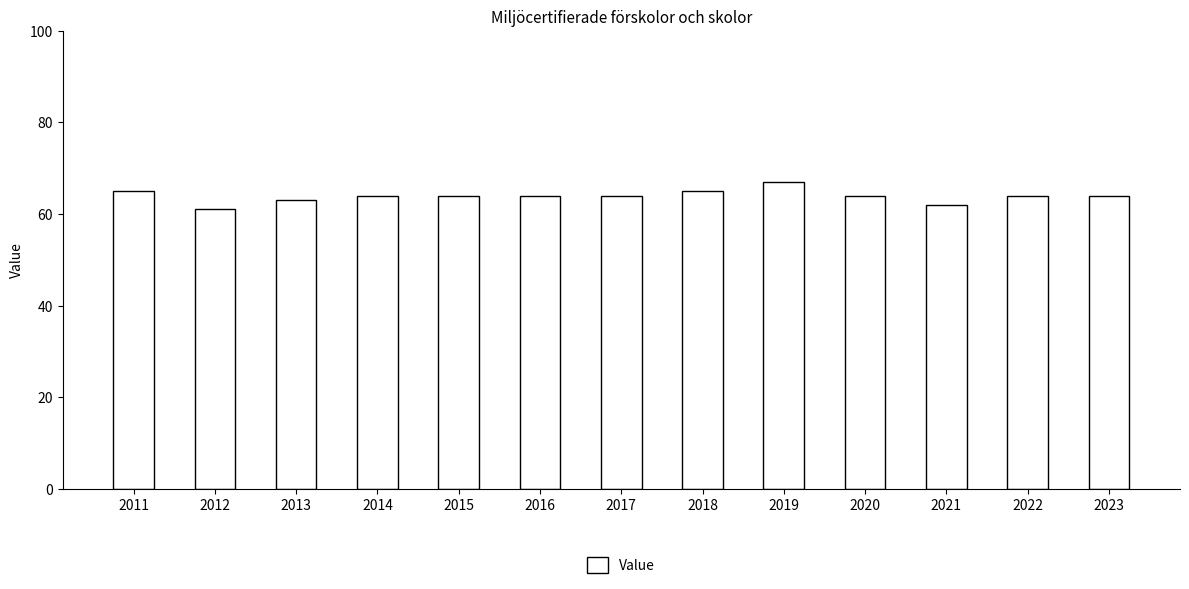

The chart shows a value of 64 at 2022. True or false?

True